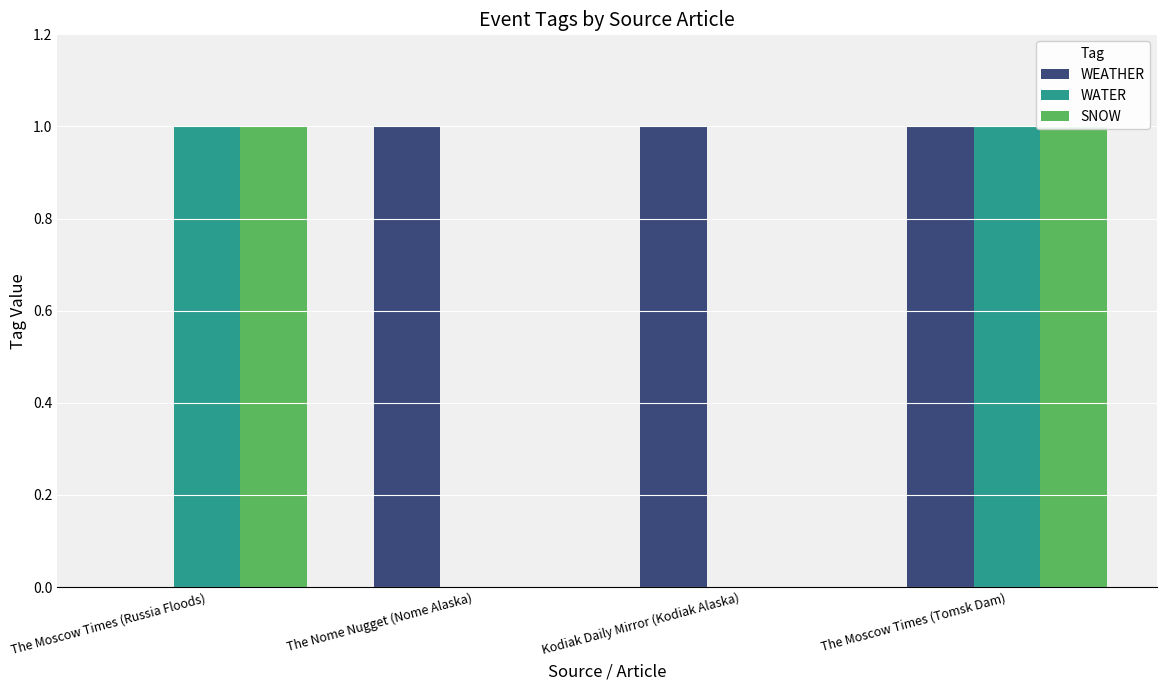

Which series has the largest total across all categories?

WEATHER